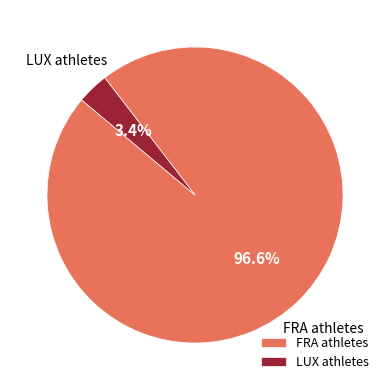

What percentage is NOT represented by FRA athletes?

3.4%